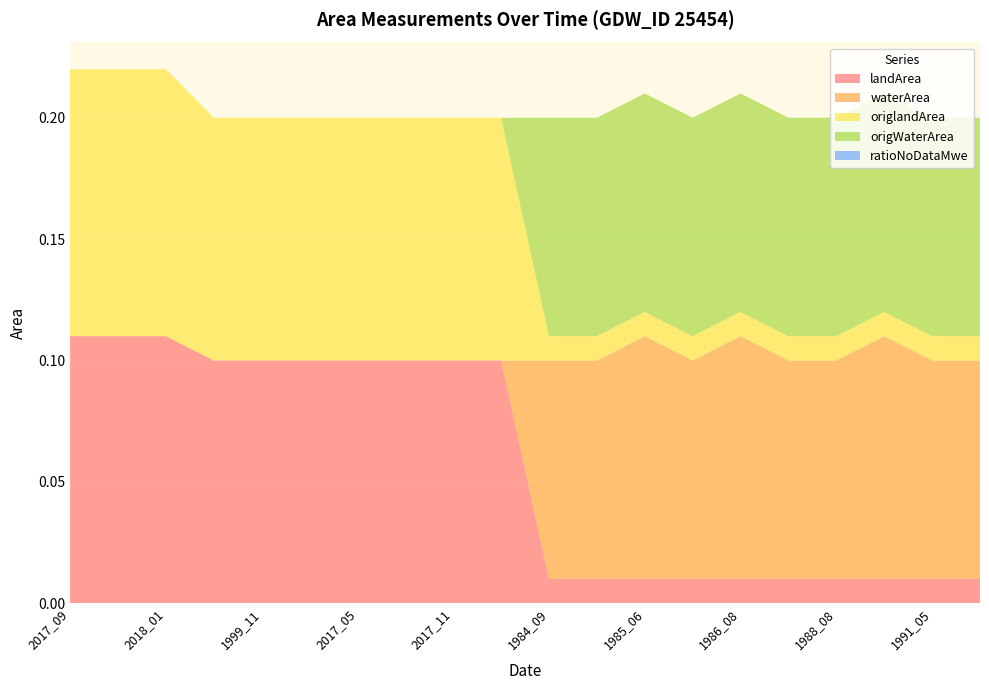

Reading right to left, list all the values displayed in this chart.

landArea: 0.0	0.0	0.0	0.0	0.0	0.0	0.0	0.0	0.0	0.0	0.1	0.1	0.1	0.1	0.1	0.1	0.1	0.1	0.1	0.1
waterArea: 0.1	0.1	0.1	0.1	0.1	0.1	0.1	0.1	0.1	0.1	0.0	0.0	0.0	0.0	0.0	0.0	0.0	0.0	0.0	0.0
origlandArea: 0.0	0.0	0.0	0.0	0.0	0.0	0.0	0.0	0.0	0.0	0.1	0.1	0.1	0.1	0.1	0.1	0.1	0.1	0.1	0.1
origWaterArea: 0.1	0.1	0.1	0.1	0.1	0.1	0.1	0.1	0.1	0.1	0.0	0.0	0.0	0.0	0.0	0.0	0.0	0.0	0.0	0.0
ratioNoDataMwe: 0.0	0.0	0.0	0.0	0.0	0.0	0.0	0.0	0.0	0.0	0.0	0.0	0.0	0.0	0.0	0.0	0.0	0.0	0.0	0.0